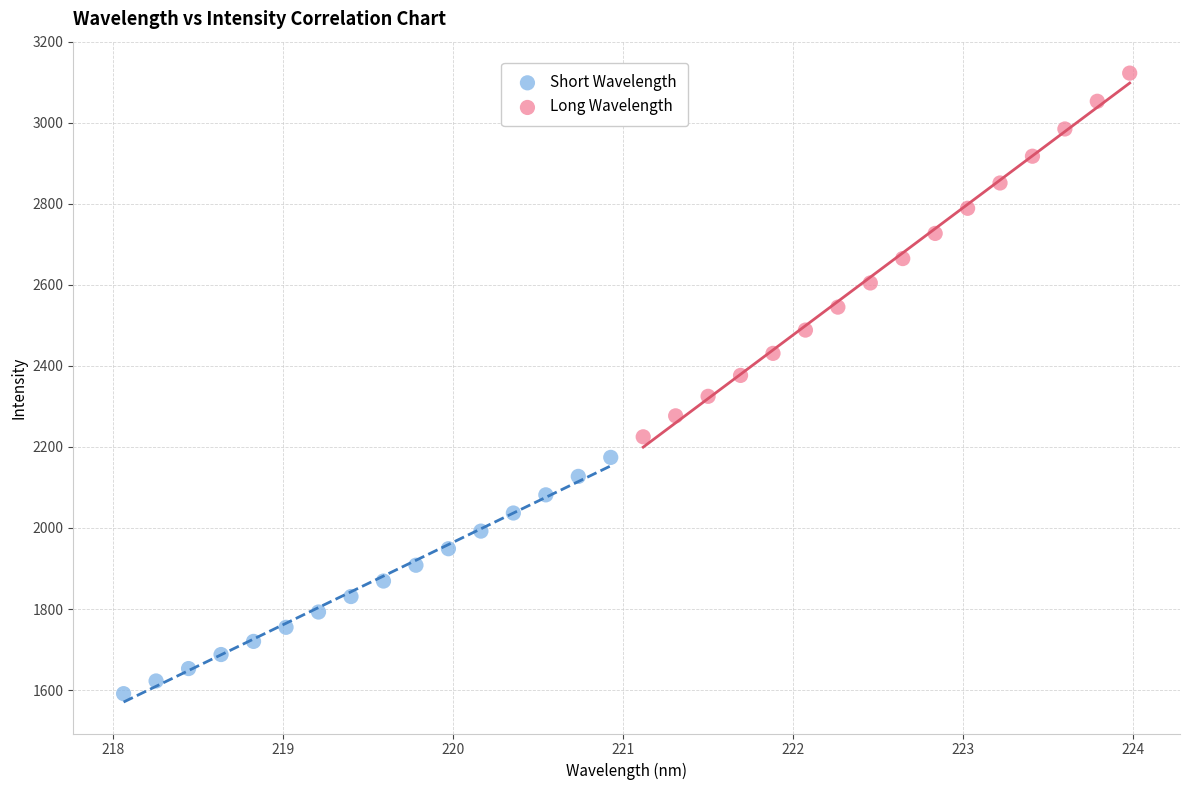

Which series reaches the maximum Y coordinate?

Long Wavelength